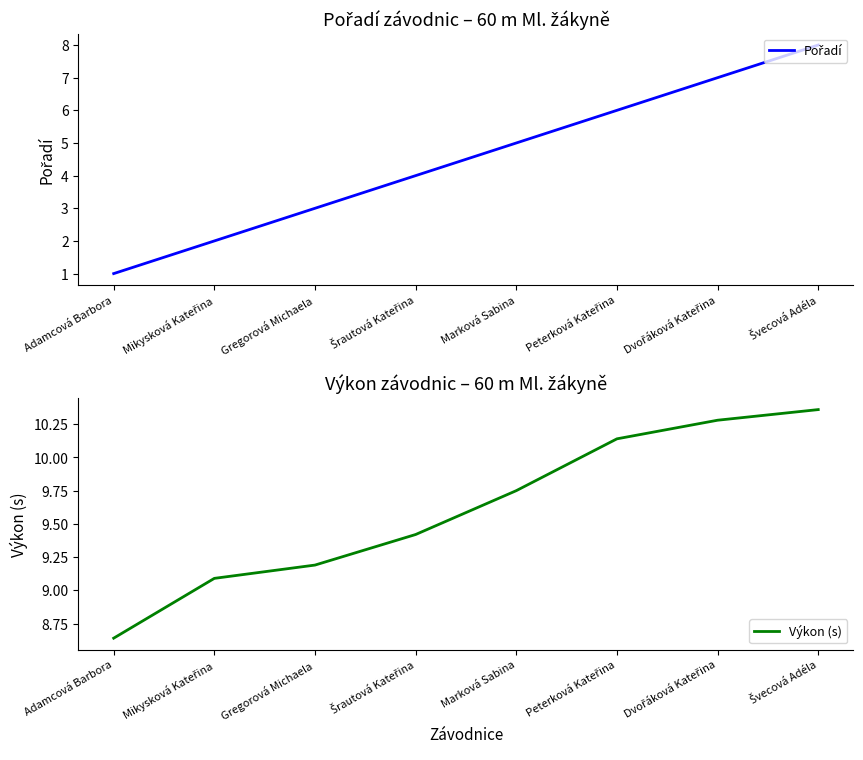

Is the value of Výkon (s) at Mikysková Kateřina greater than the value of Pořadí at Peterková Kateřina?

Yes